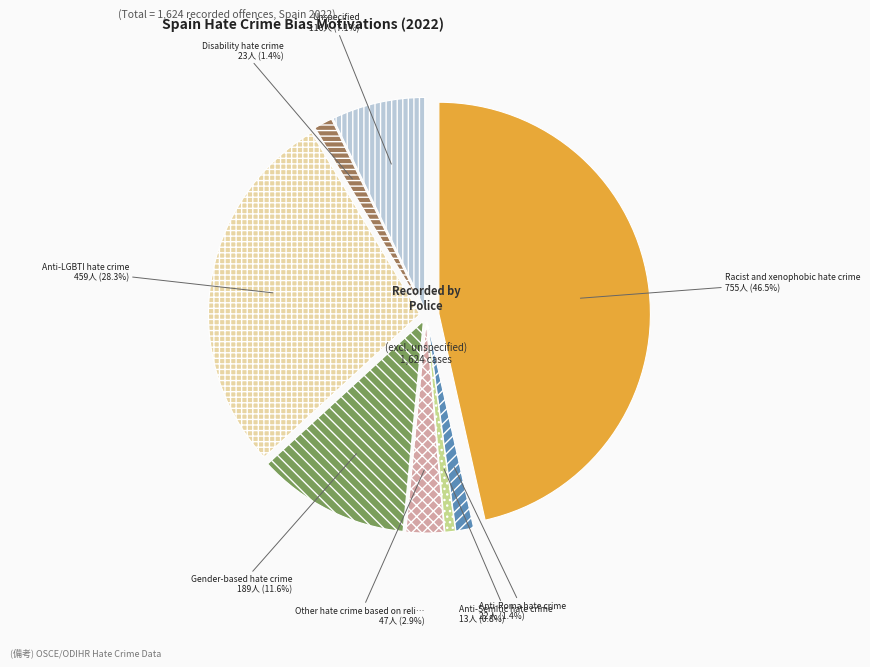

Approximately how many times larger is the value at Other hate crime based on religion or belief compared to Gender-based hate crime?

0.2